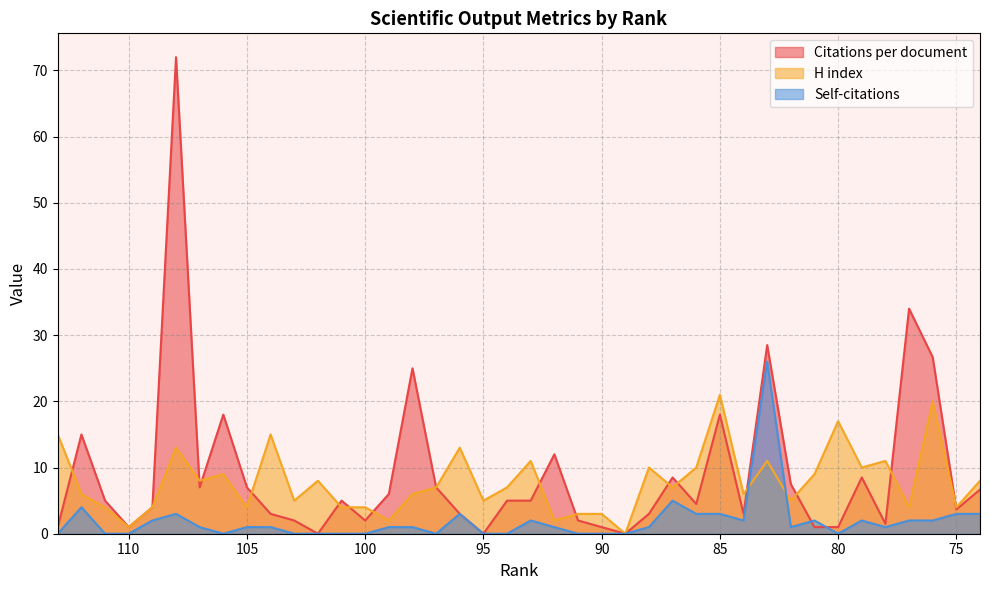

How many positive values does the H index series have?

39